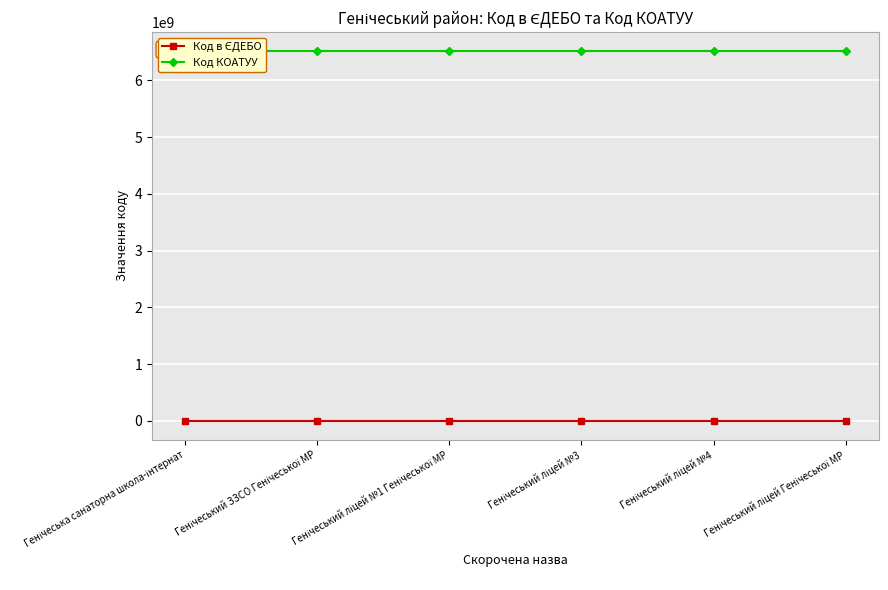

What is the label of the 2nd point from the left?

Генічеський ЗЗСО Генічеської МР